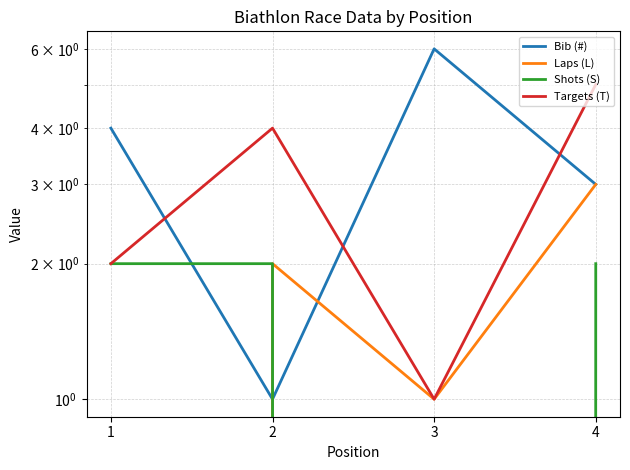

What is the greatest value displayed?

6